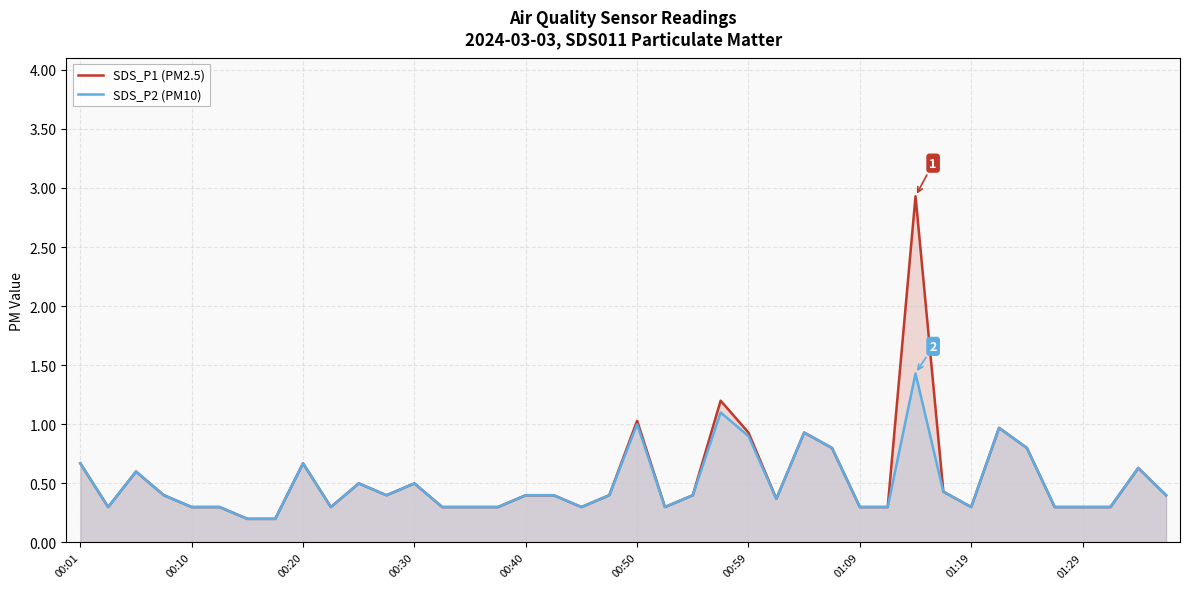

Which series has the widest spread of values?

SDS_P1 (PM2.5)